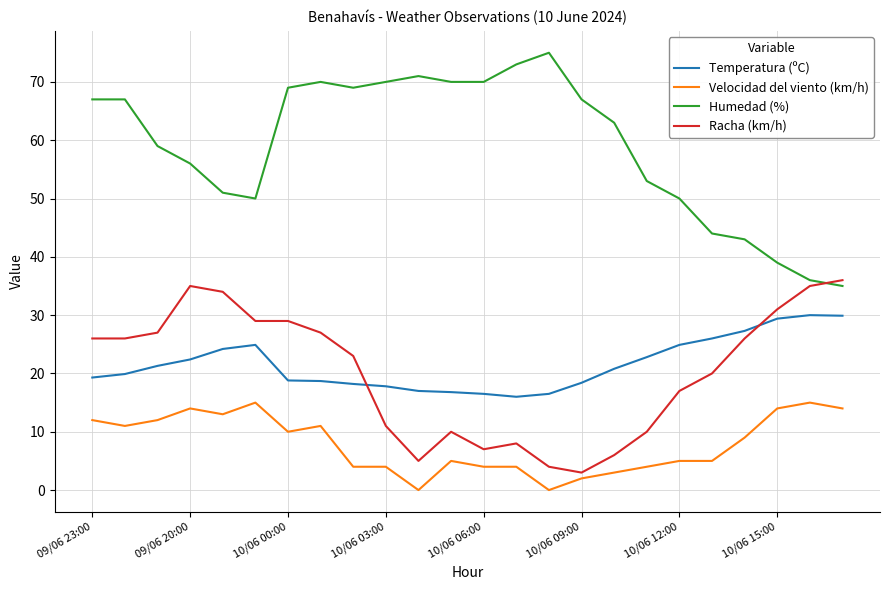

Which series has the largest total across all categories?

Humedad (%)